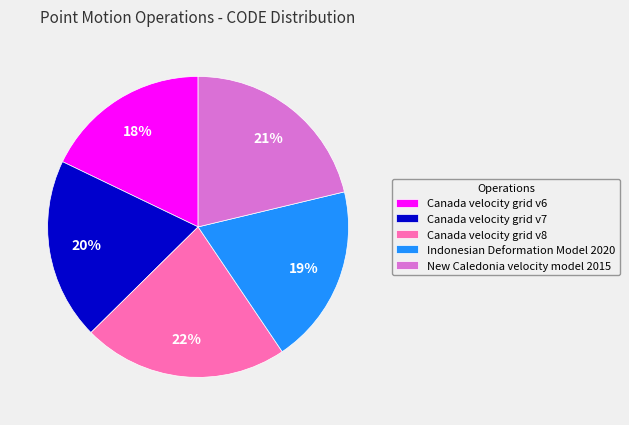

To the nearest percent, what portion does Canada velocity grid v7 represent?

20%